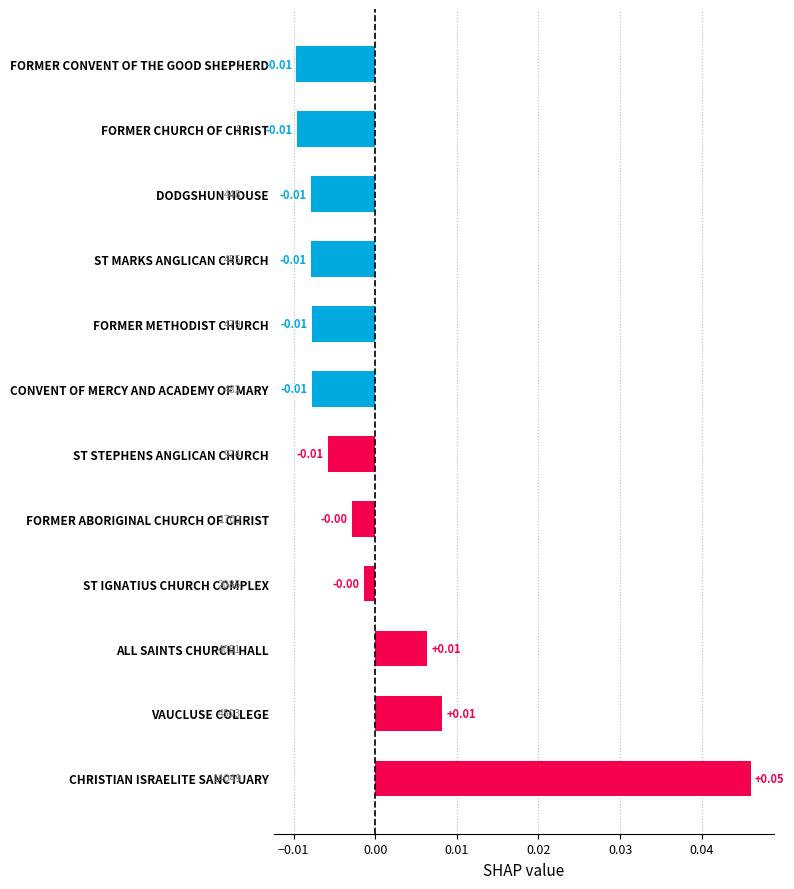

Between ST IGNATIUS CHURCH COMPLEX and ST STEPHENS ANGLICAN CHURCH, which is larger?

ST IGNATIUS CHURCH COMPLEX